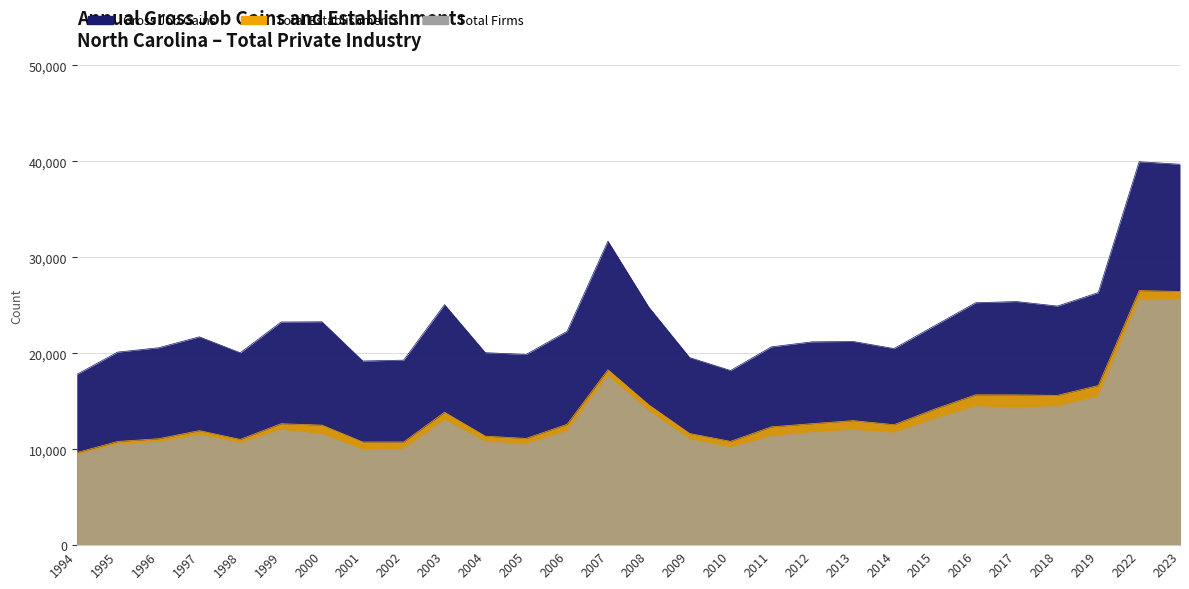

At which category does Total Establishments reach its first local peak?

1997